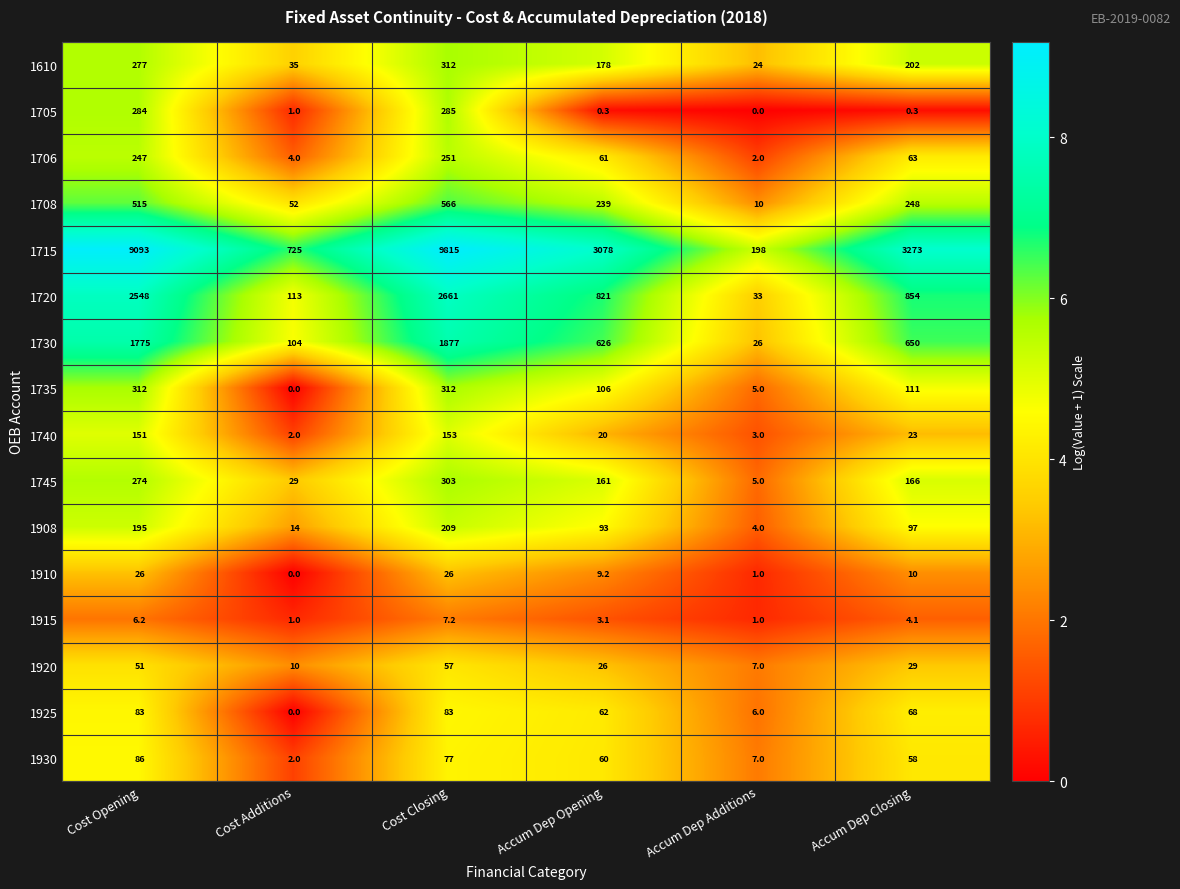

Rank the categories by 1706 value from highest to lowest.

Cost Closing, Cost Opening, Accum Dep Closing, Accum Dep Opening, Cost Additions, Accum Dep Additions